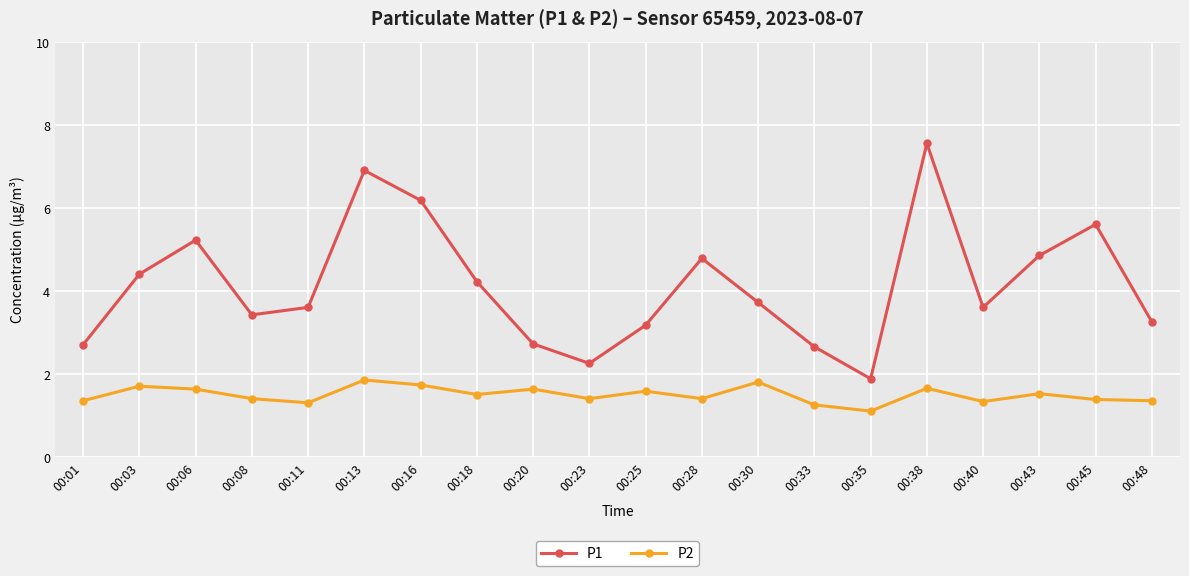

Which series changed the most between 00:35 and 00:48?

P1